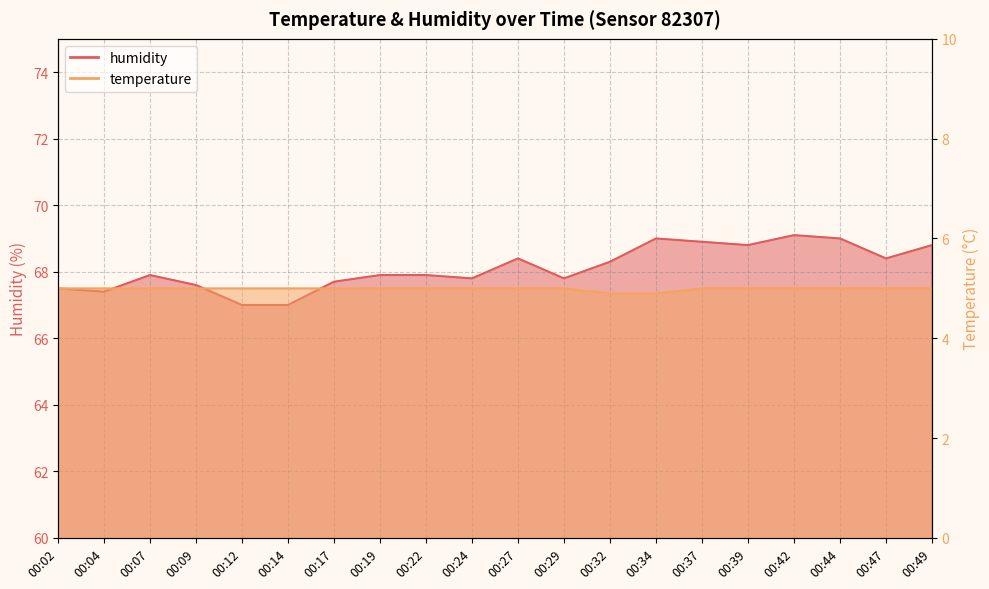

True or false: humidity and temperature cross at least once.

False